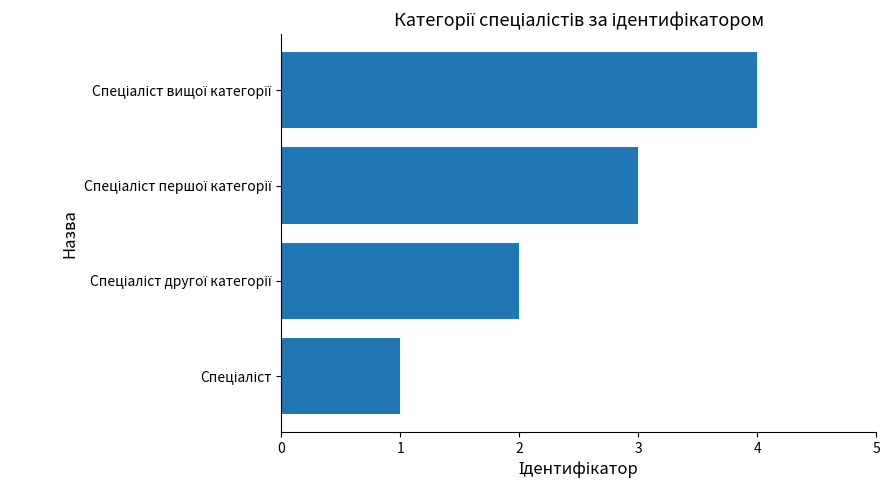

Are the bars grouped side by side (vs. stacked)?

No